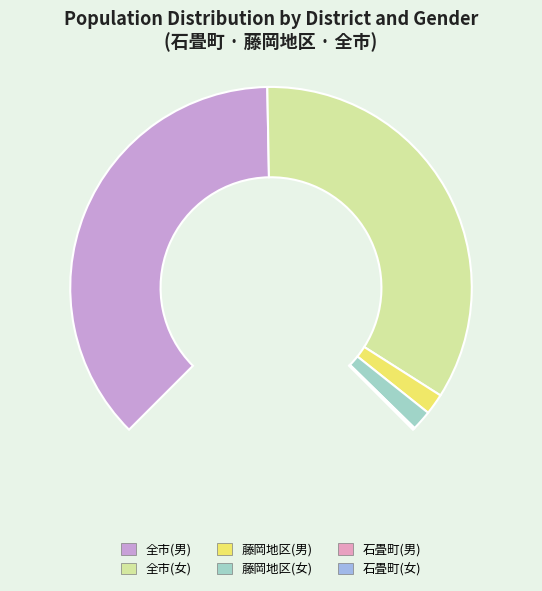

Rank the categories by value from highest to lowest.

全市(男), 全市(女), 藤岡地区(男), 藤岡地区(女), 石畳町(男), 石畳町(女)